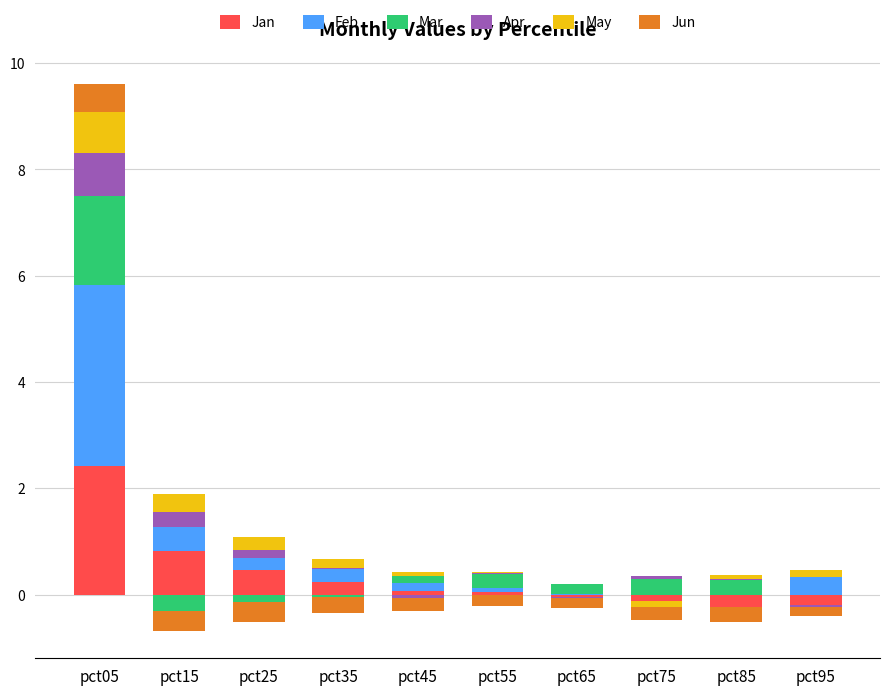

What is the difference between the highest and lowest values at pct75?

0.3